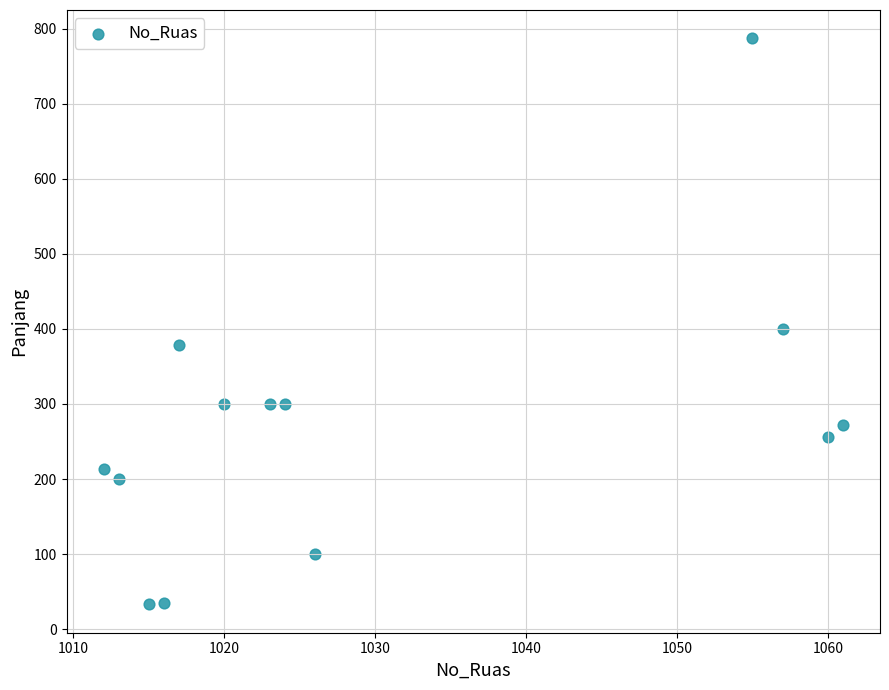

What Y value in the scatter plot is closest to 410?

400